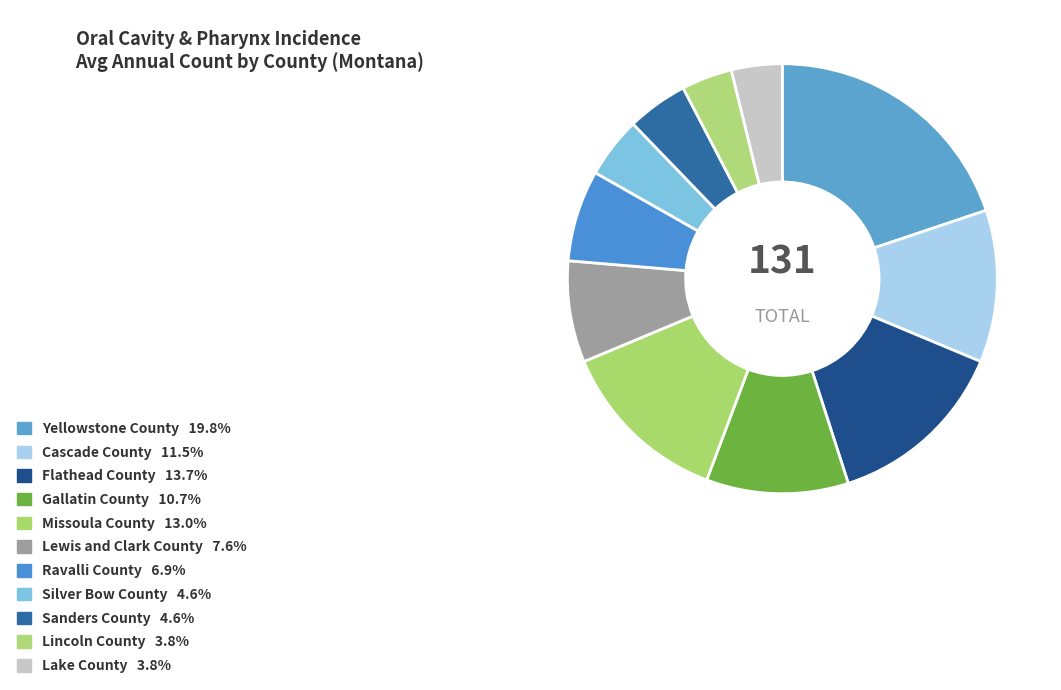

Does Gallatin County account for over 50% of the chart?

No